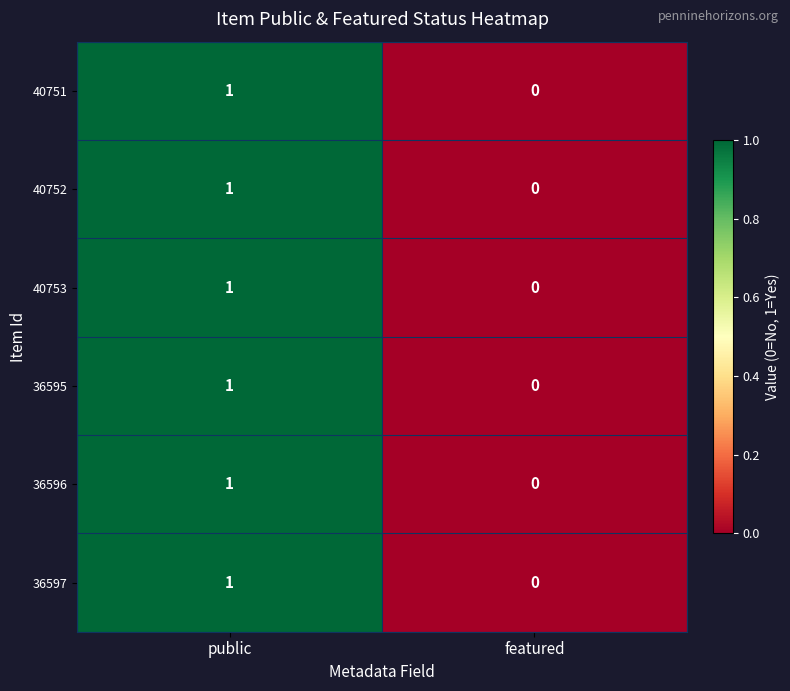

Reading left to right, extract all data points from this chart.

40751: 1	0
40752: 1	0
40753: 1	0
36595: 1	0
36596: 1	0
36597: 1	0